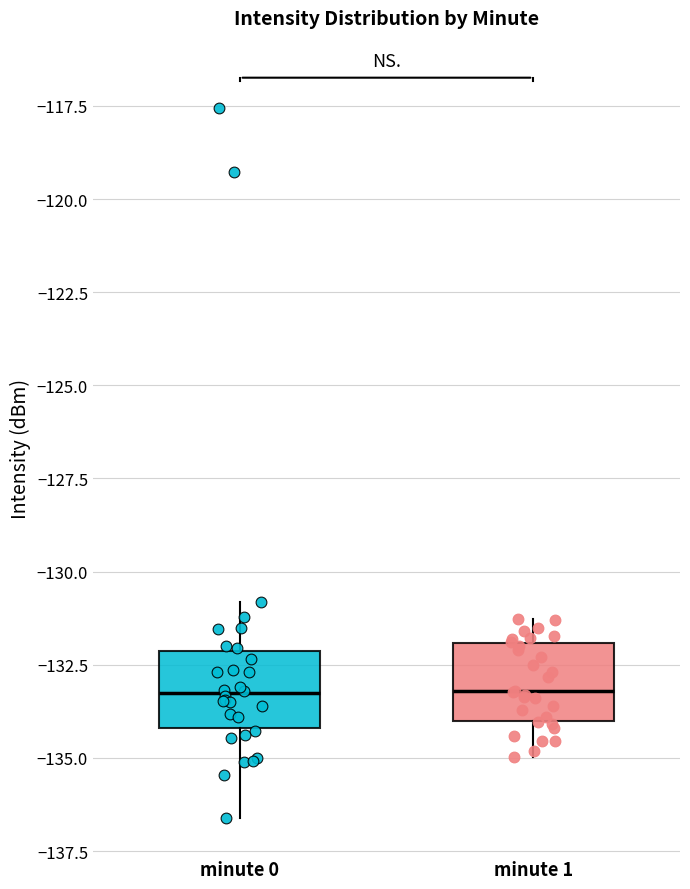

Reading left to right, read every box against the y-axis: the position of its median line, the range the box covers, and the ends of its whiskers. The values are not printed on the chart, so give them approximately, as read against the axis.

minute 0: median -133.5, box -134.0 to -132.0, whiskers -136.5 to -131.0
minute 1: median -133.0, box -134.0 to -132.0, whiskers -135.0 to -131.5